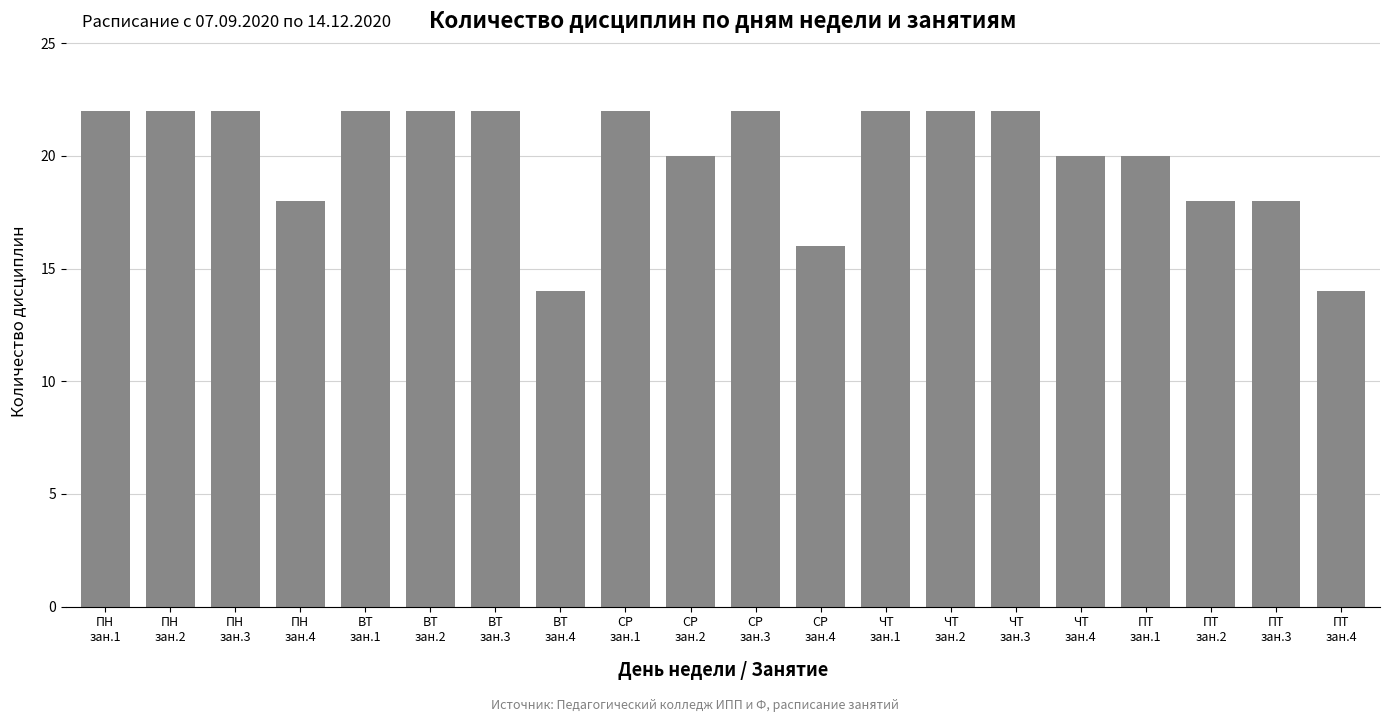

Reading left to right, what are all the values shown in this chart?

ПН
зан.1=22	ПН
зан.2=22	ПН
зан.3=22	ПН
зан.4=18	ВТ
зан.1=22	ВТ
зан.2=22	ВТ
зан.3=22	ВТ
зан.4=14	СР
зан.1=22	СР
зан.2=20	СР
зан.3=22	СР
зан.4=16	ЧТ
зан.1=22	ЧТ
зан.2=22	ЧТ
зан.3=22	ЧТ
зан.4=20	ПТ
зан.1=20	ПТ
зан.2=18	ПТ
зан.3=18	ПТ
зан.4=14